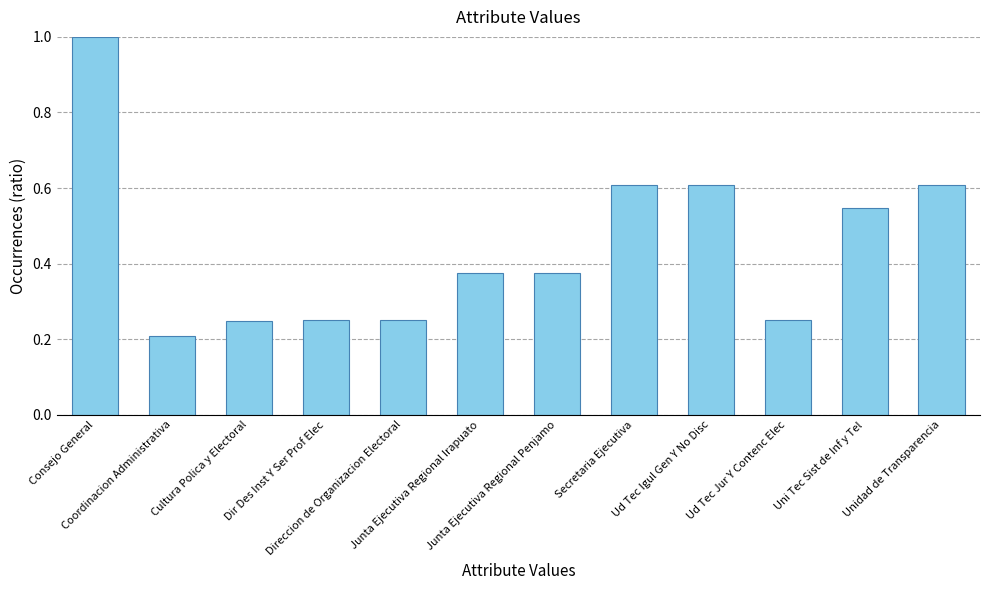

What is the maximum value shown in the chart?

1.0